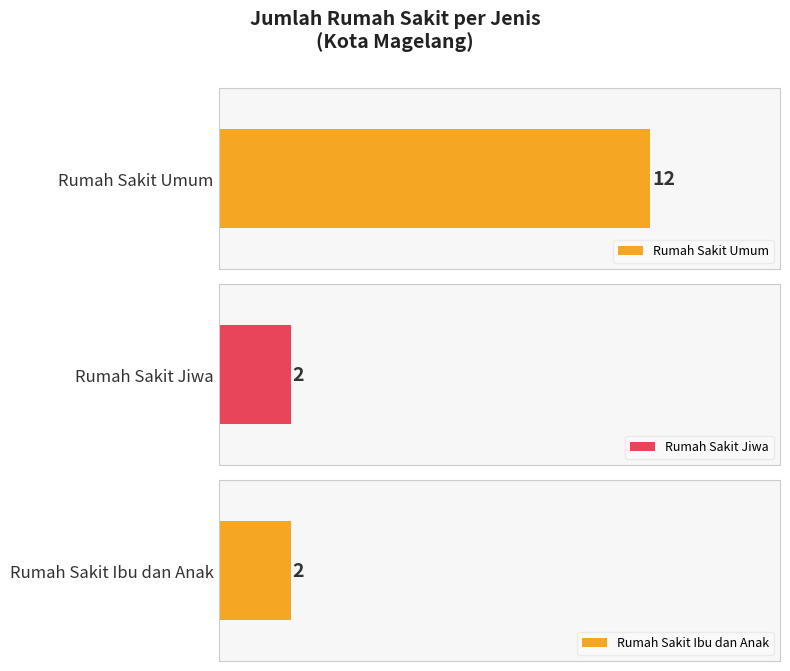

Which series has the widest spread of values?

Rumah Sakit Umum